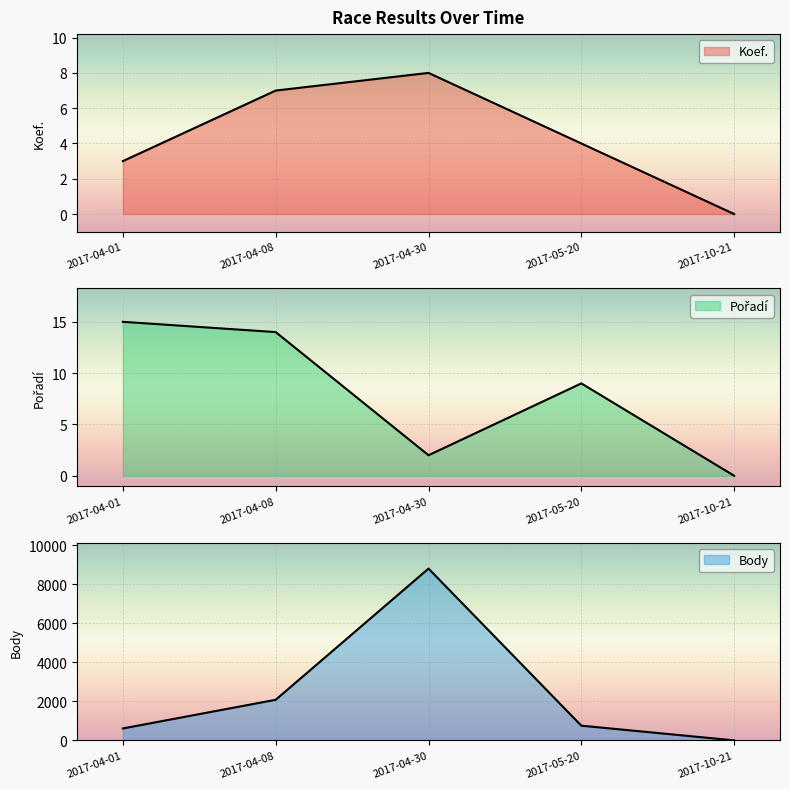

True or false: Pořadí and Body intersect in this chart.

False